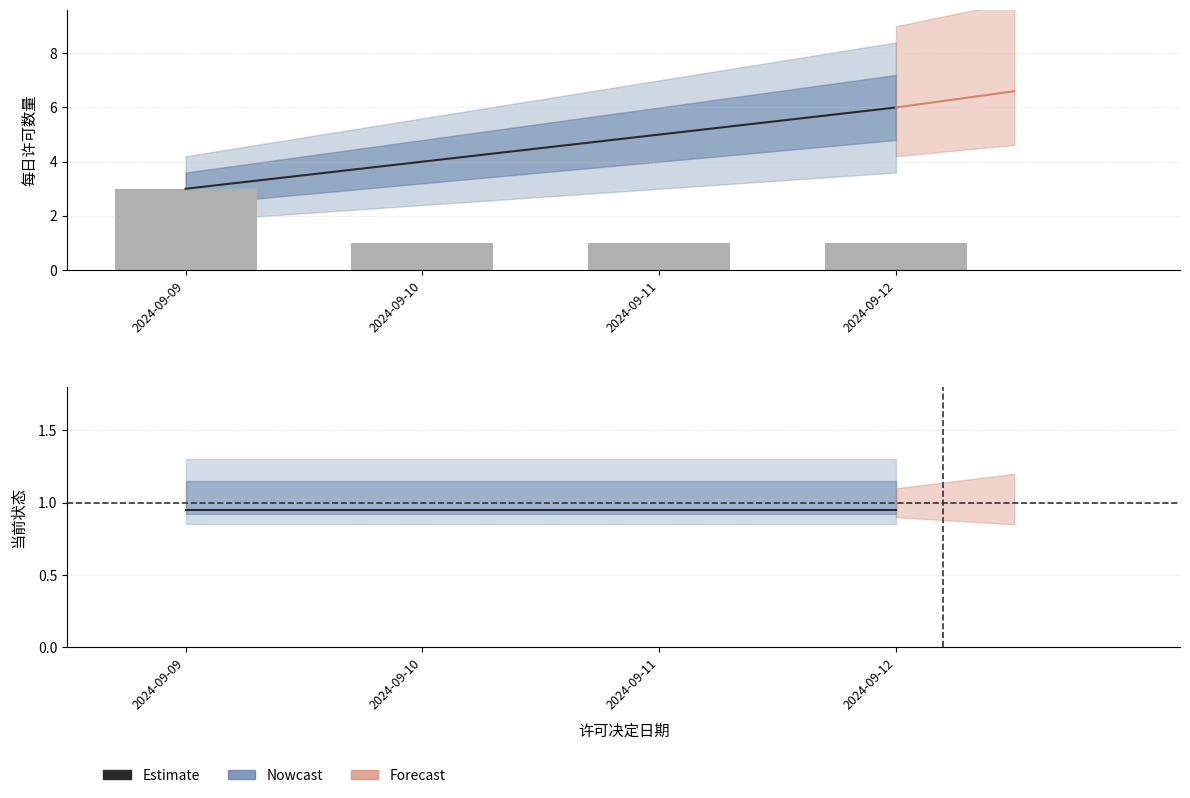

The value of 当前状态 at 2024-09-12 is 0.5. True or false?

False